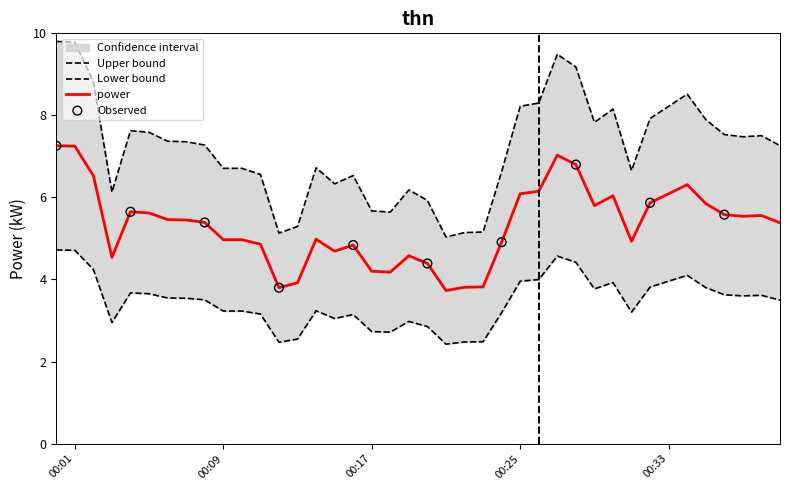

Between 2023-01-10T00:11:00 and 2023-01-10T00:07:00, which is larger?

2023-01-10T00:07:00